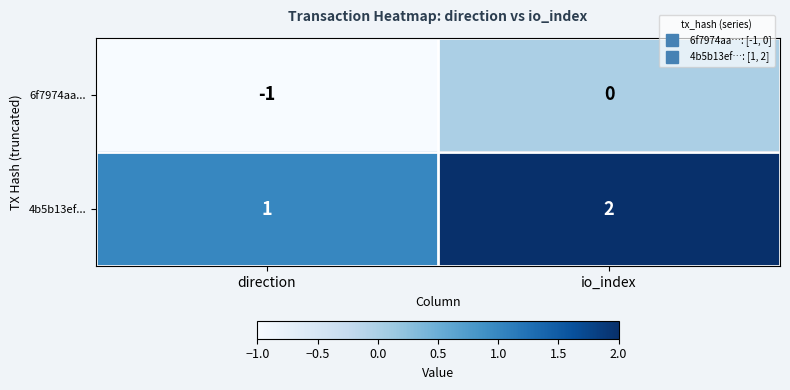

At which category is the sum across all series the highest?

io_index